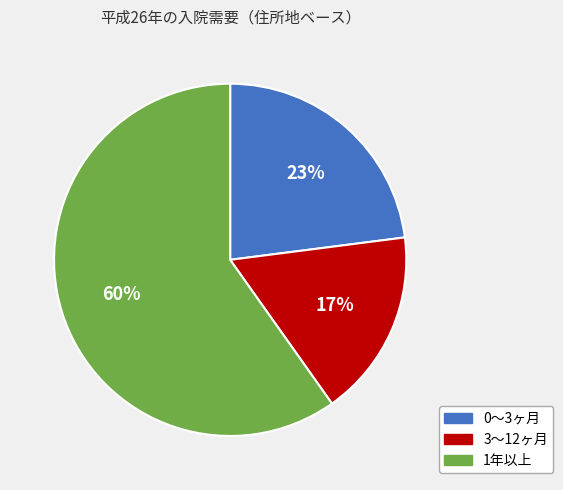

How many slices are in this pie chart?

3